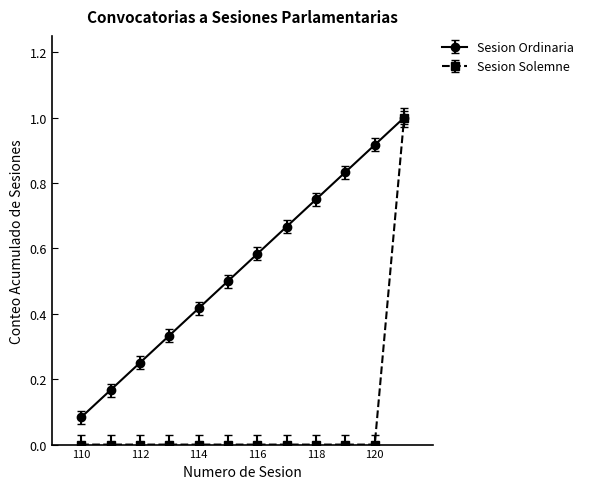

List the series in order of their overall mean, lowest first.

Sesion Solemne, Sesion Ordinaria